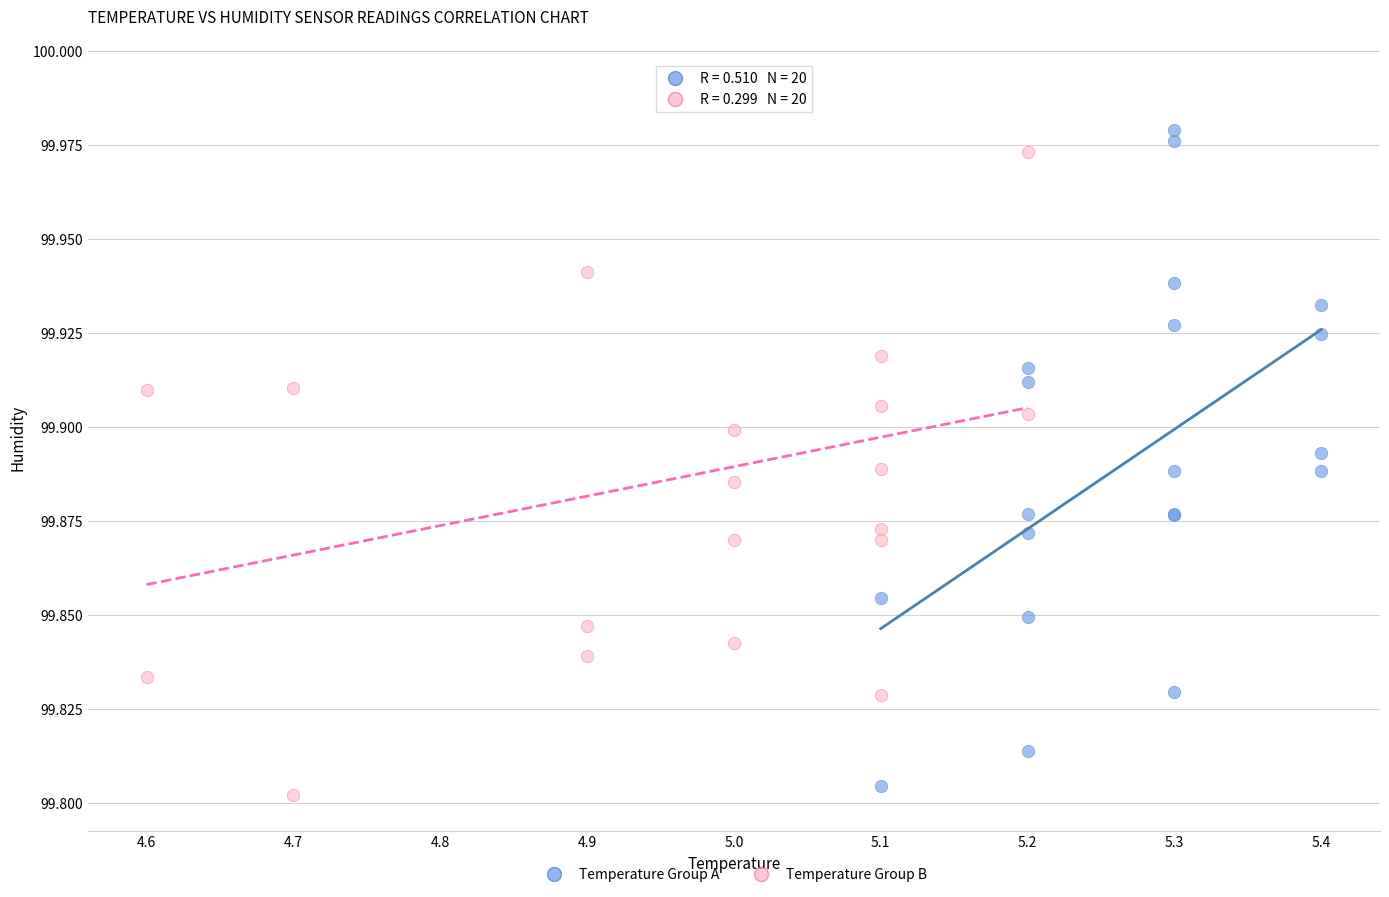

Which series reaches the maximum Y coordinate?

Temperature Group B